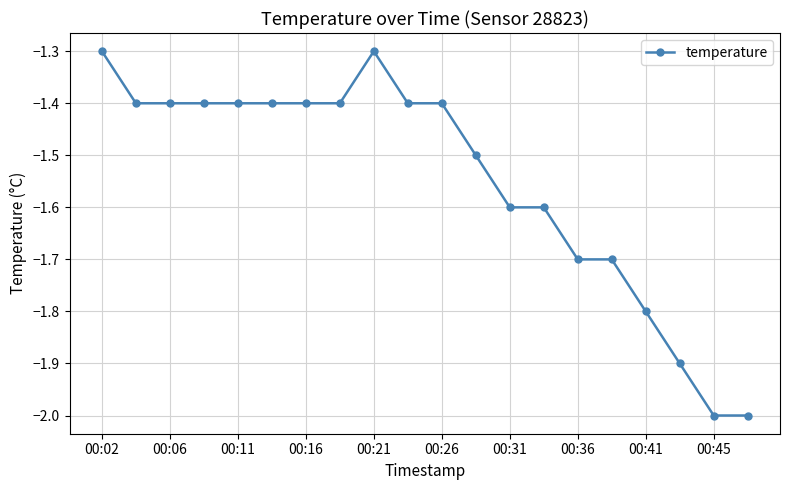

How many series are shown in this chart?

1